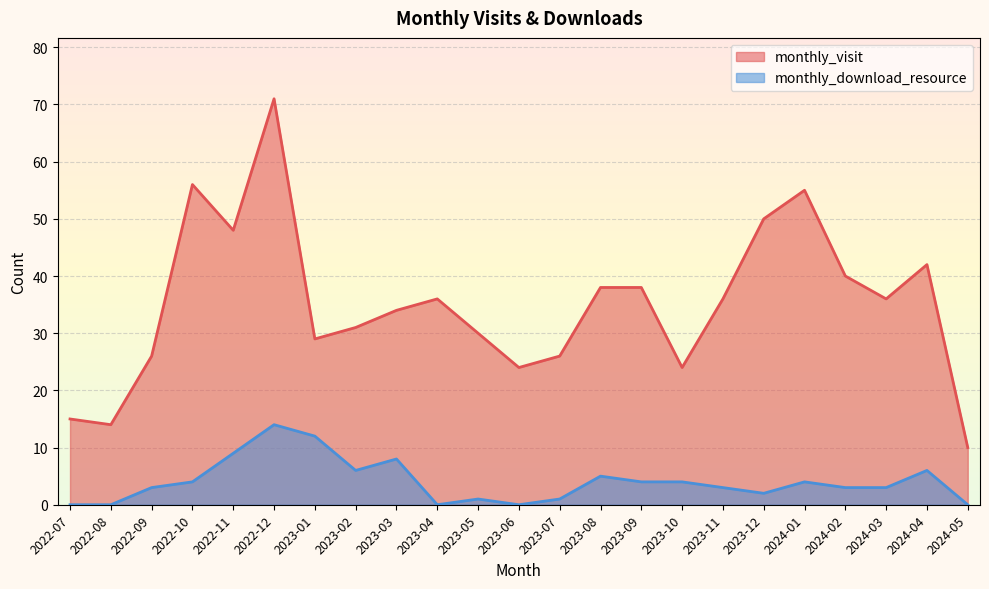

Where does the monthly_download_resource series first go above 3?

2022-10